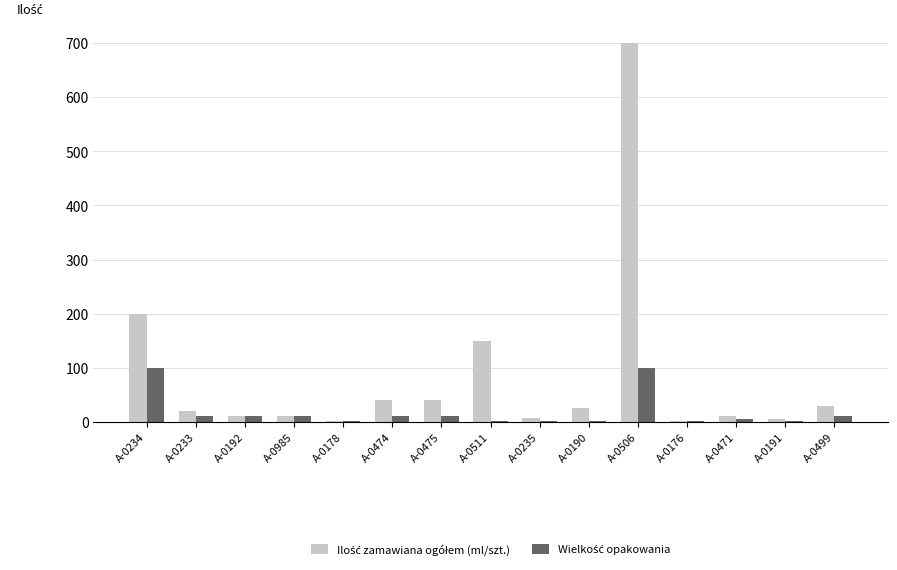

Does the chart contain stacked bars?

No